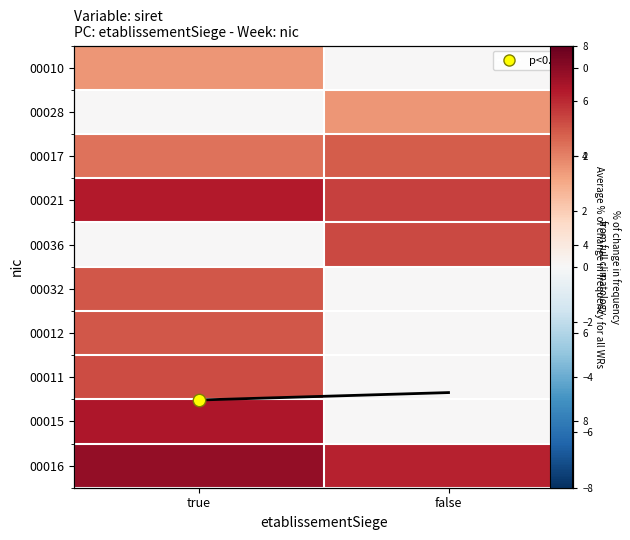

Count the number of categories in the chart.

2